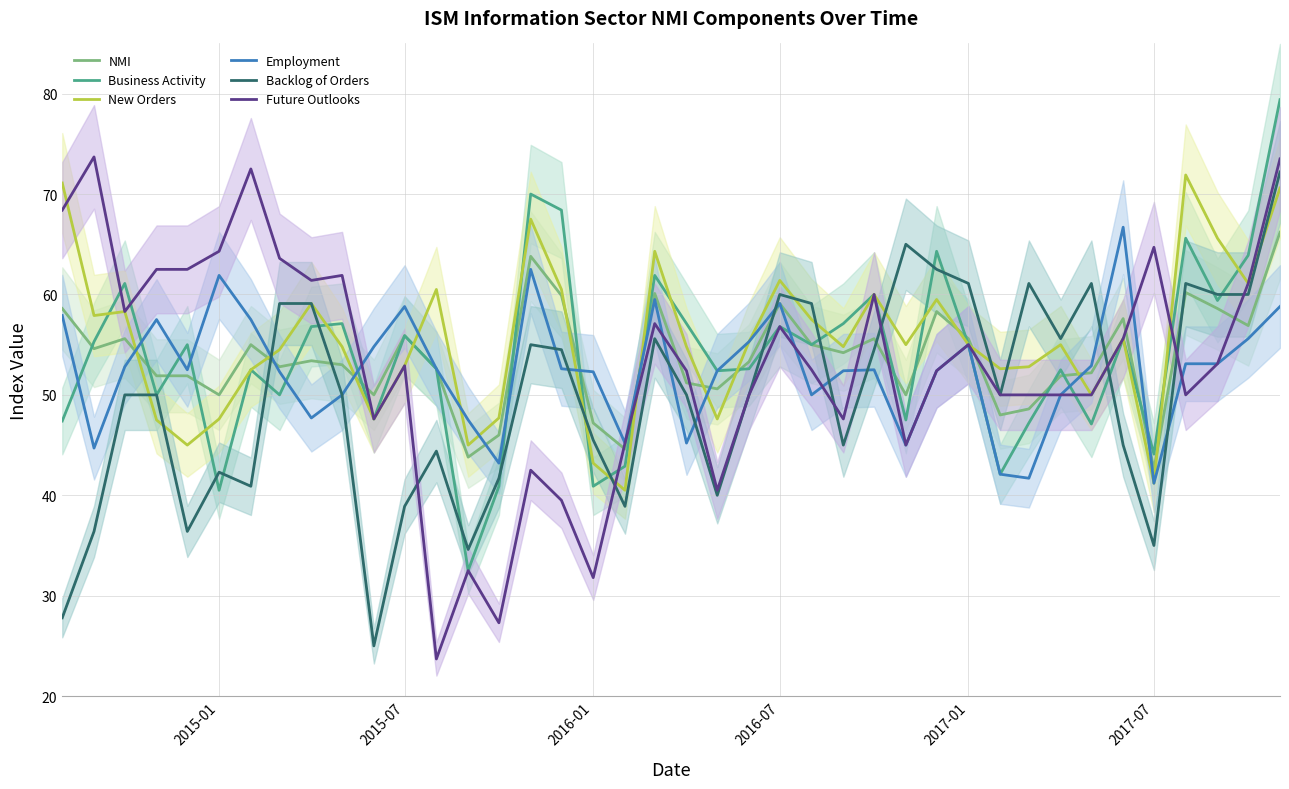

The Employment series shows 52.3 at 2016-01. True or false?

True